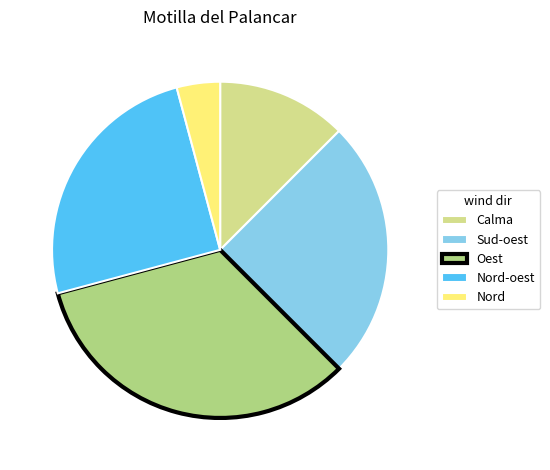

Is Nord-oest the majority of the pie?

No